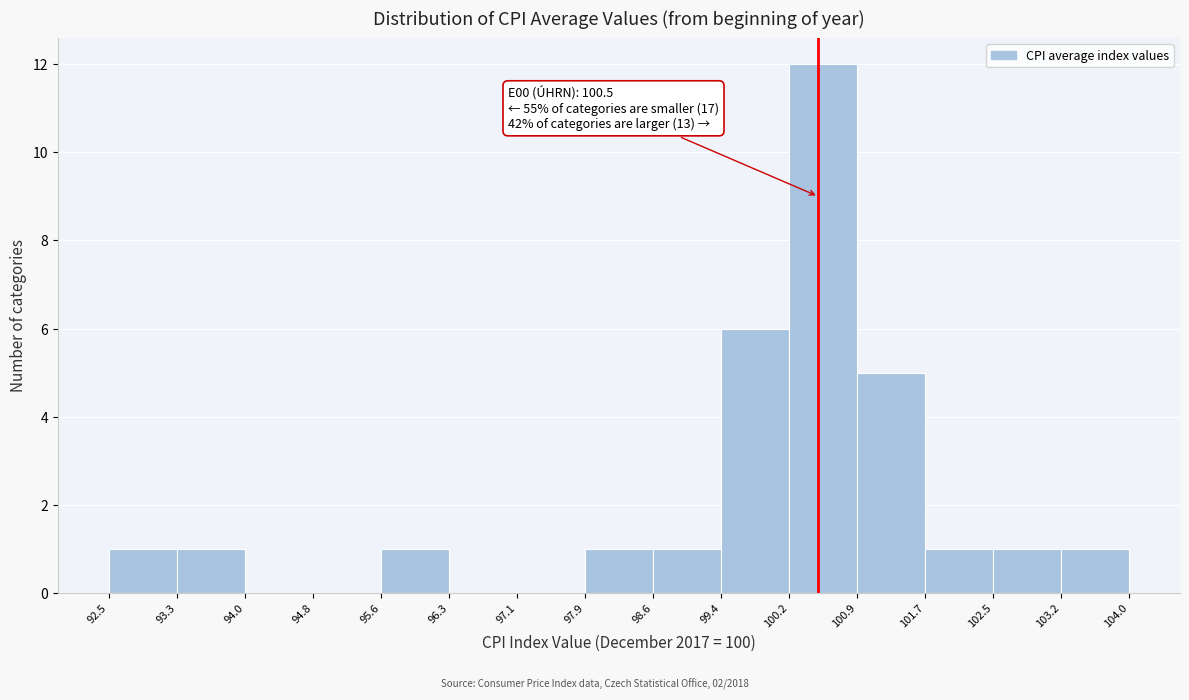

Over which range of the x-axis is the bar tallest?

100.2 to 100.9